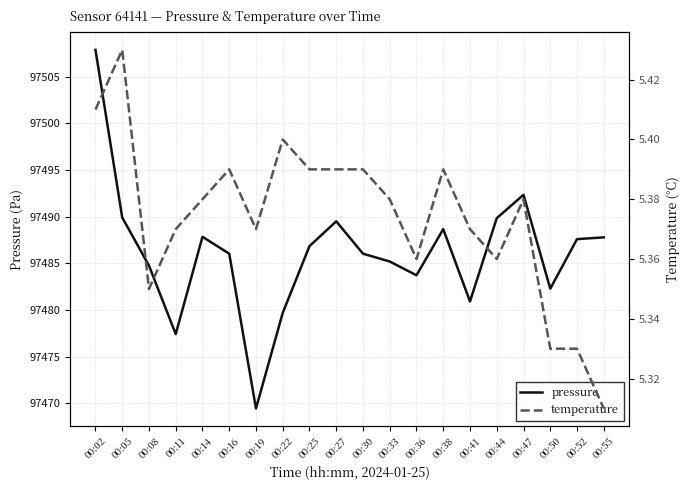

What is the difference between the highest and lowest values at 00:47?

97487.0